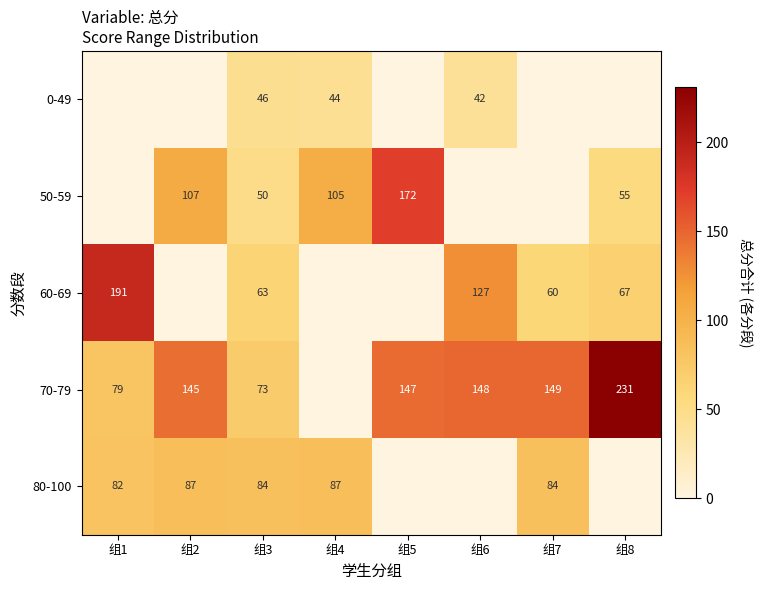

What is the difference between the 70-79 values at 组2 and 组6?

3